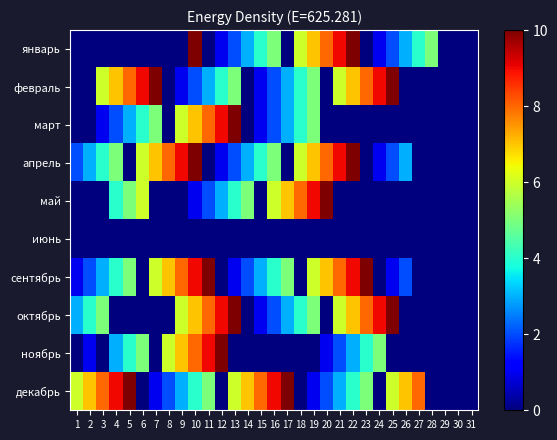

How many distinct data groups are displayed?

10